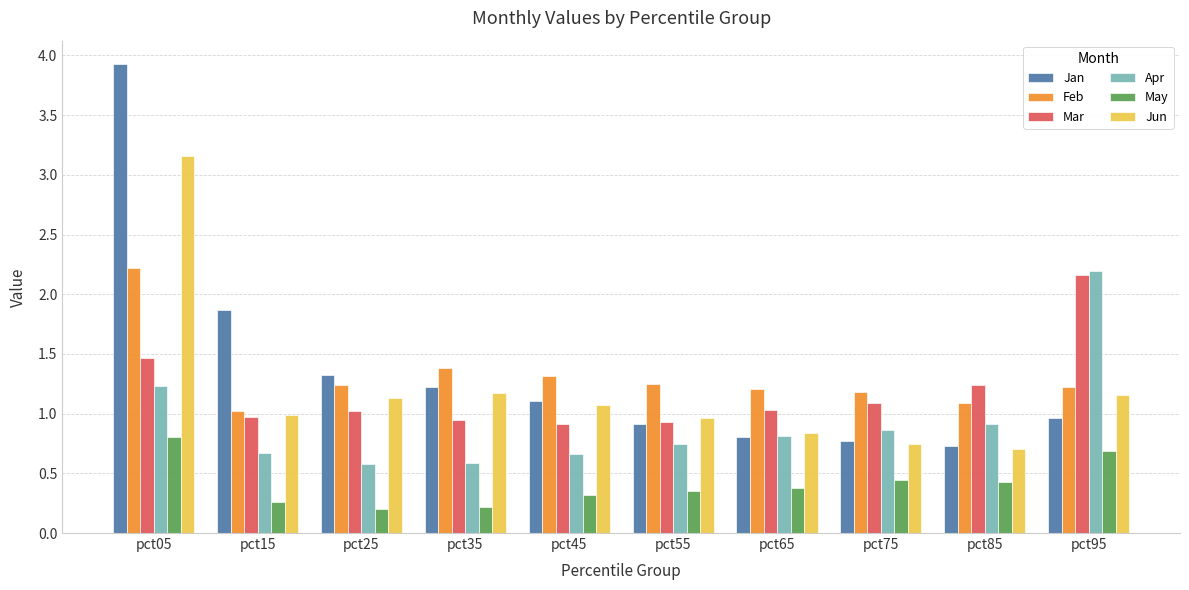

Count the number of categories in the chart.

10